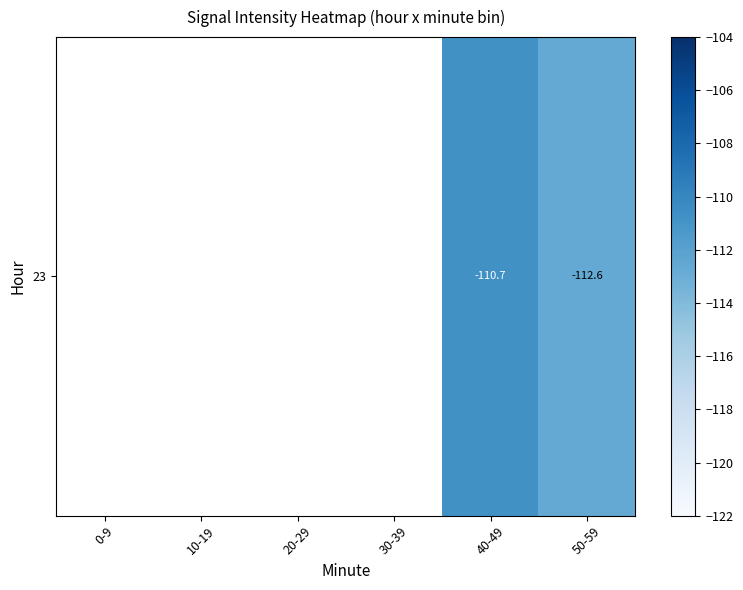

What is the change in value from 40-49 to 50-59?

-1.9